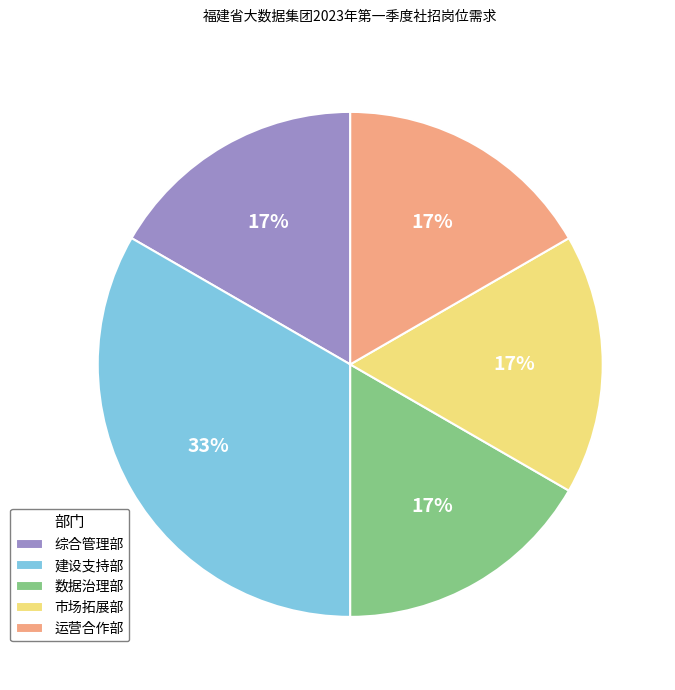

Approximately how many times larger is the value at 市场拓展部 compared to 建设支持部?

0.5